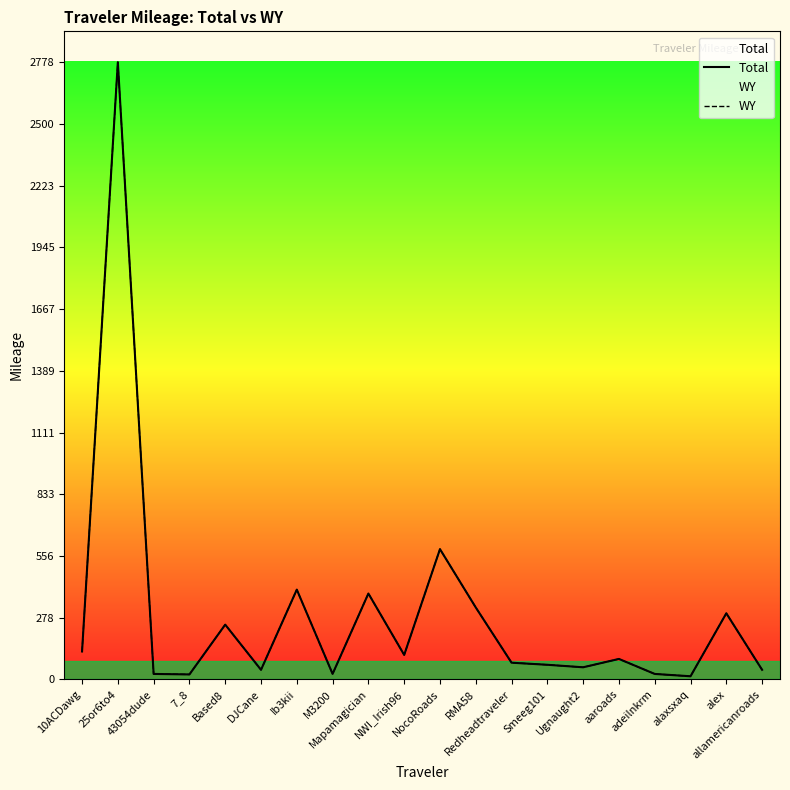

List the series in order of their peak value, highest first.

Total, WY